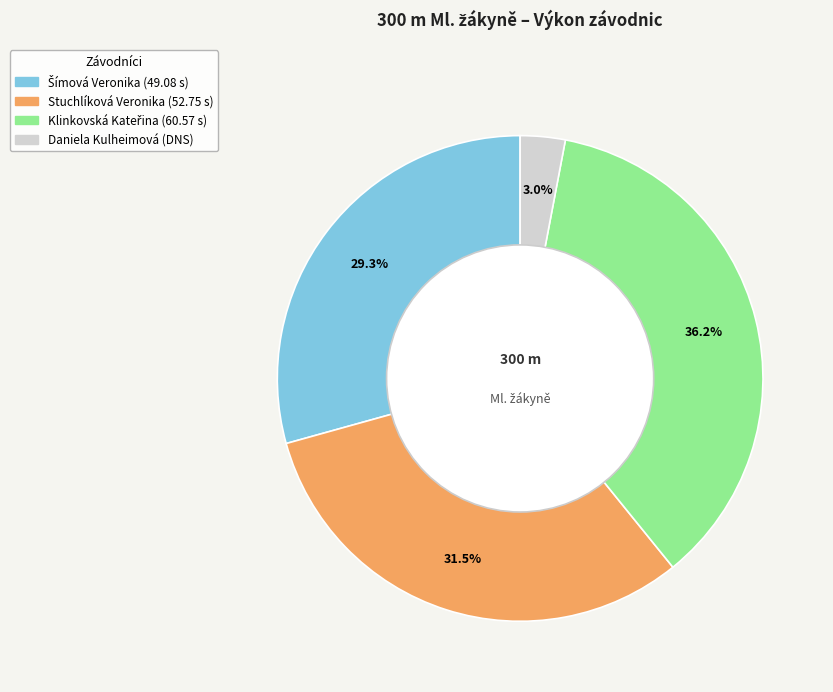

Do Stuchlíková Veronika and Daniela Kulheimová together represent more than half of the pie?

No